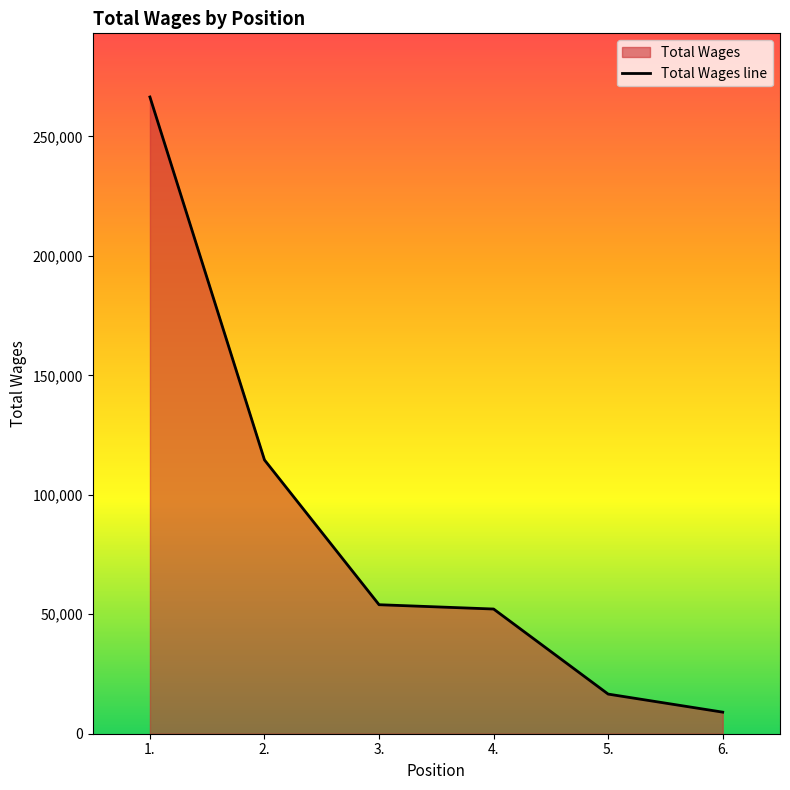

Between 4. and 3., which is larger?

3.